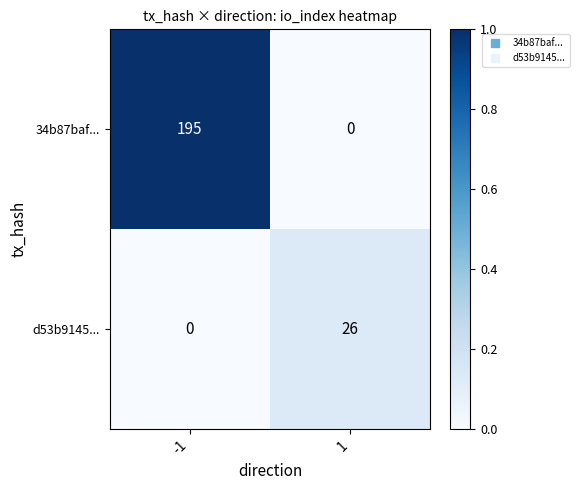

Reading left to right, transcribe all the data shown in this chart.

34b87baf...: -1=195	1=0
d53b9145...: -1=0	1=26